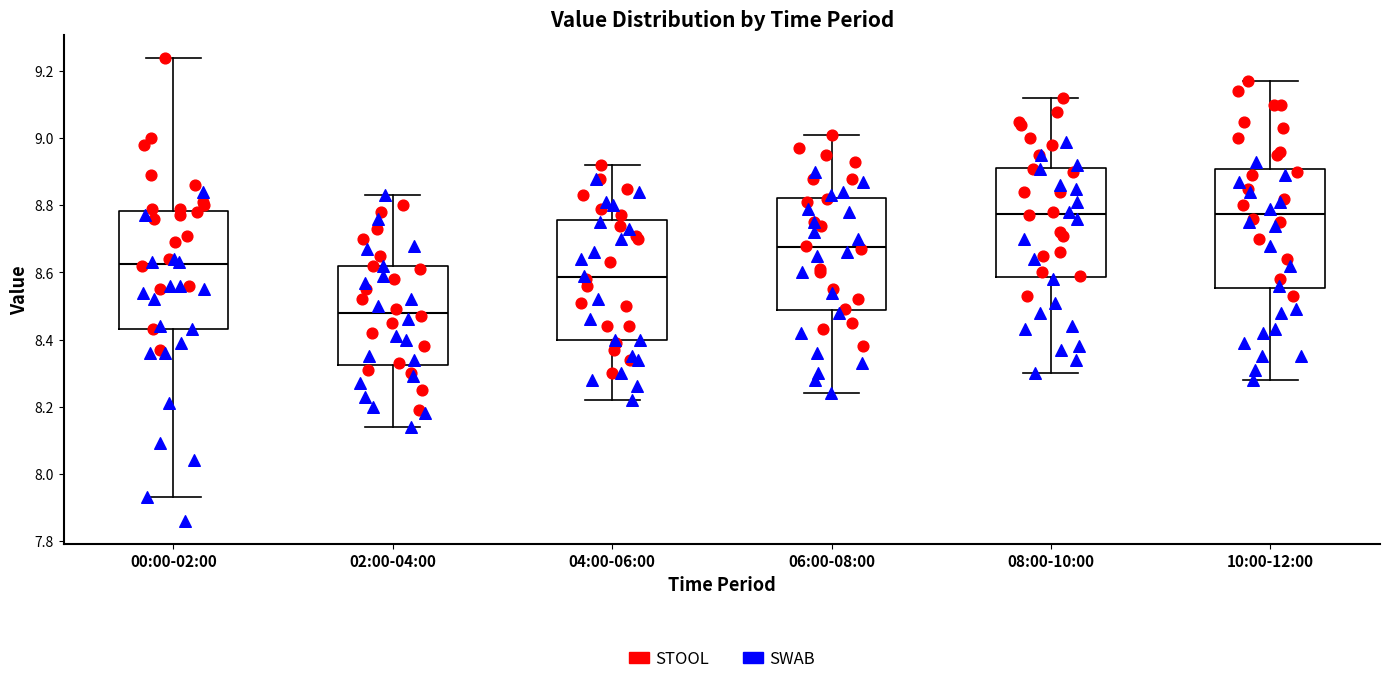

Which box has the lowest median line?

02:00-04:00